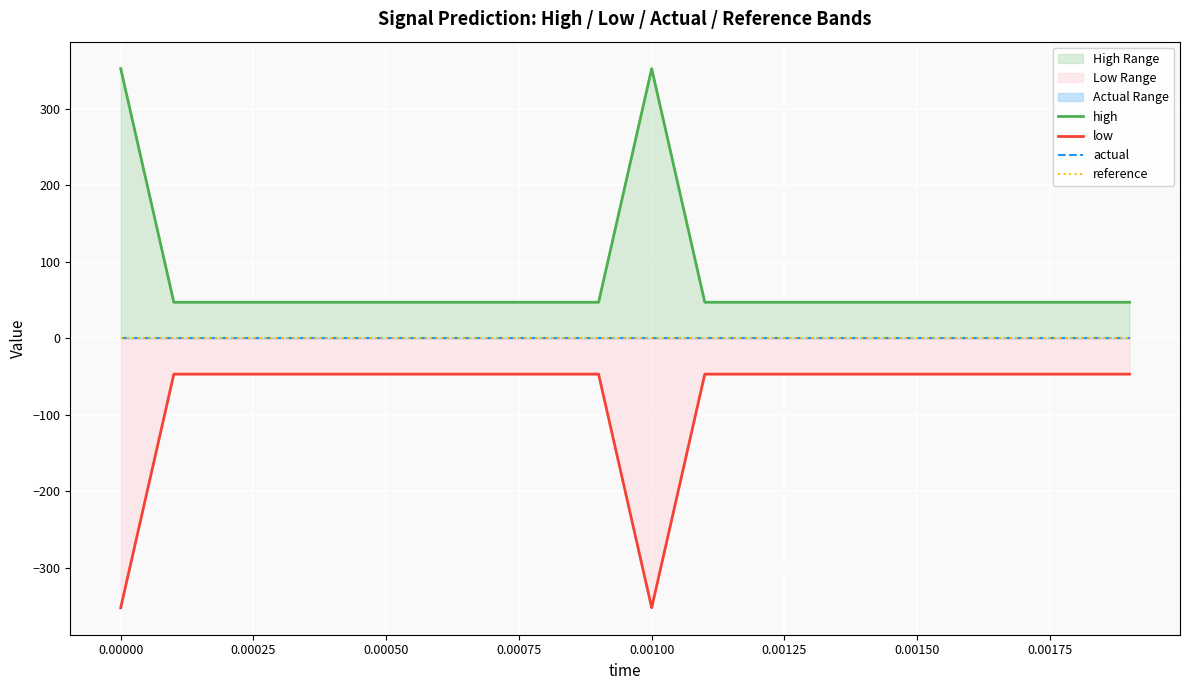

What is the value of the low point at the 14th from the left?

-47.0